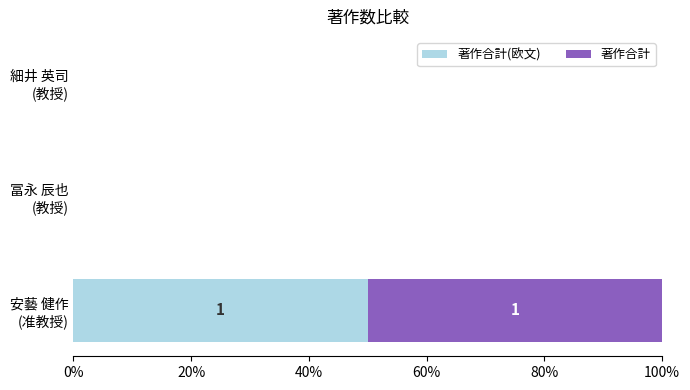

What are all the series names shown in the legend?

著作合計(欧文), 著作合計